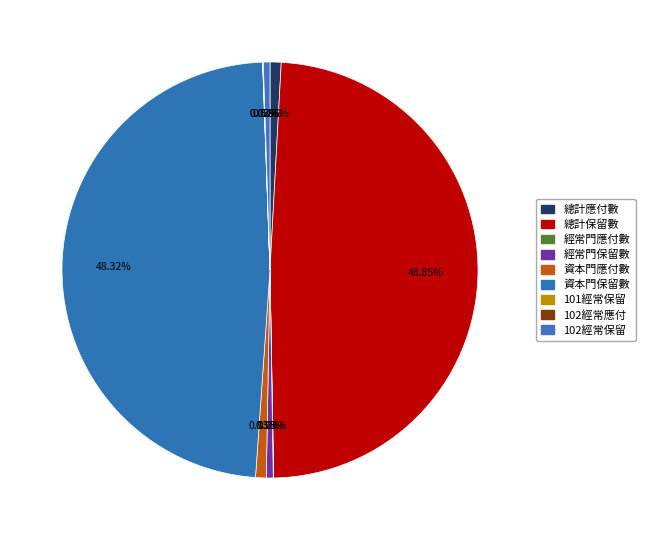

Is there any slice that represents more than half of the pie?

No